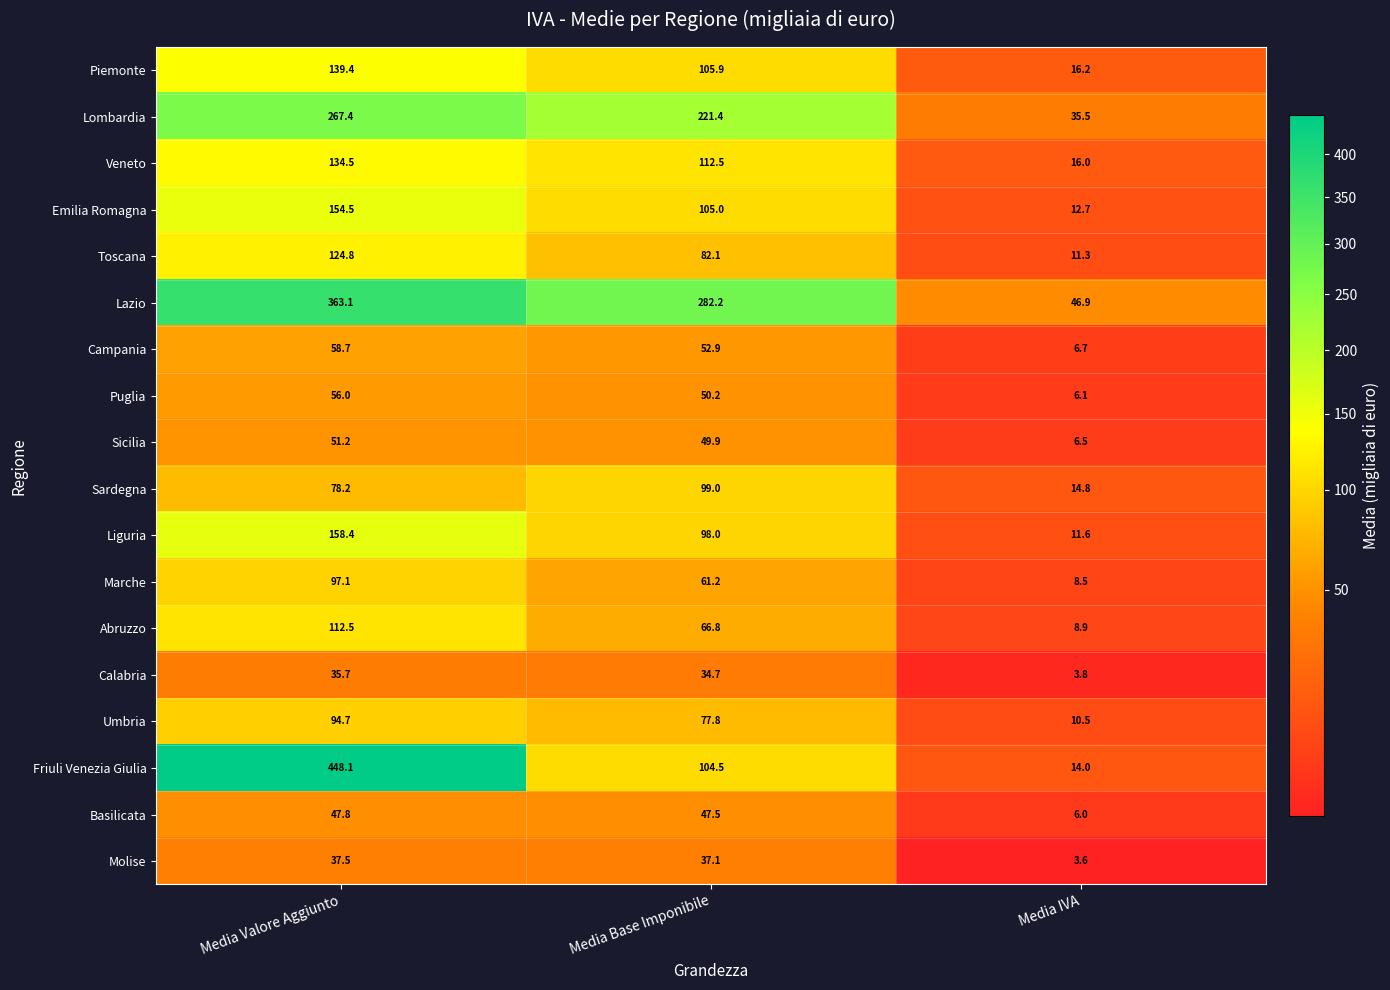

What is the difference between the Calabria values at Media Base Imponibile and Media IVA?

30.9